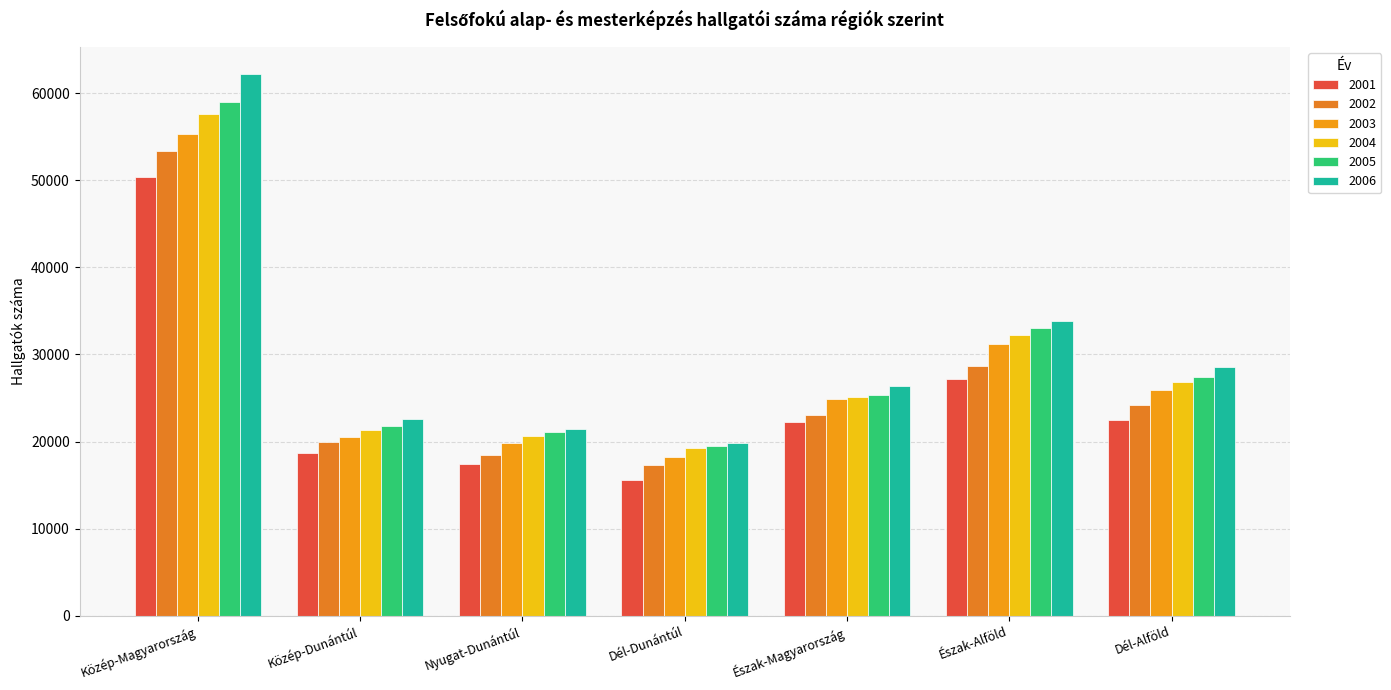

True or false: 2002 has a value of 6944 at Dél-Dunántúl.

False